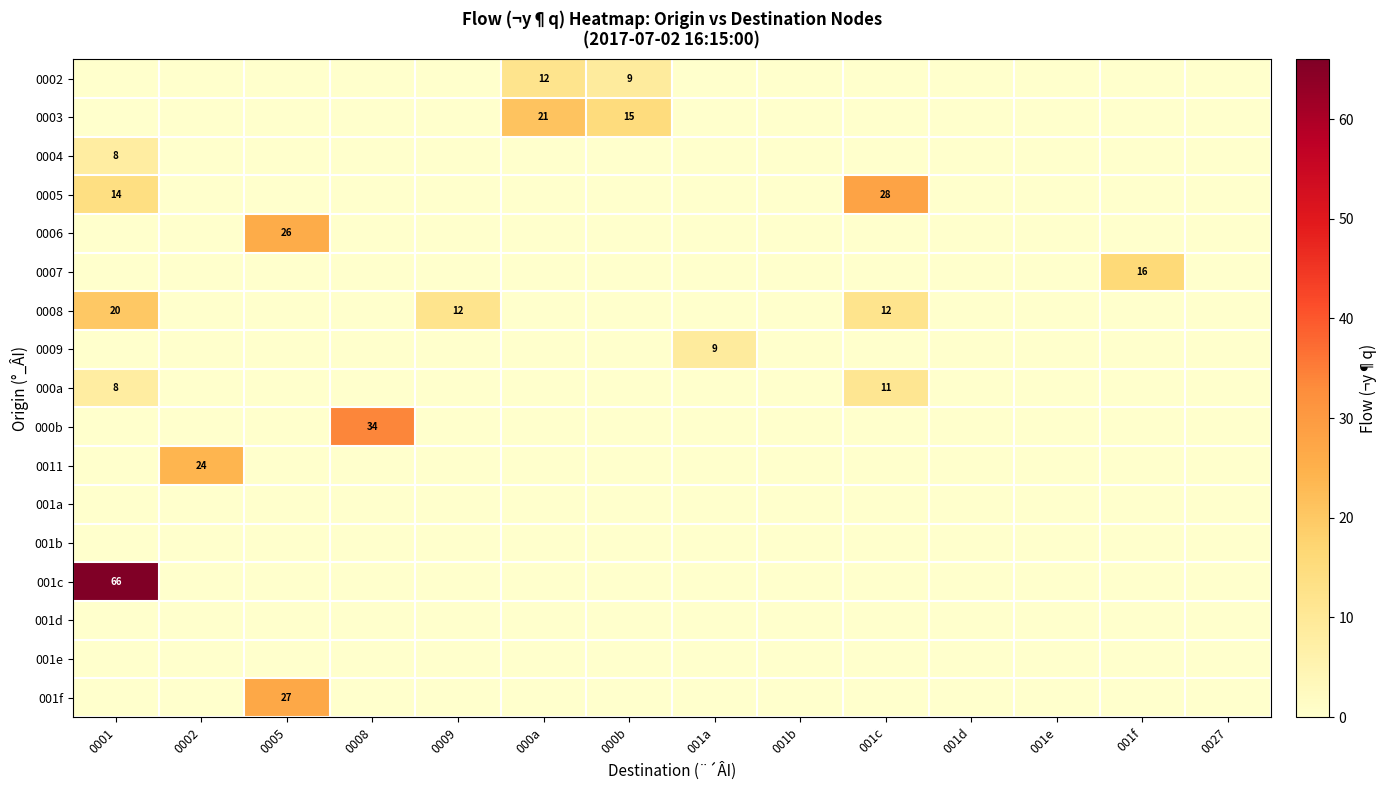

Which has a higher value, 0027 or 000b?

000b